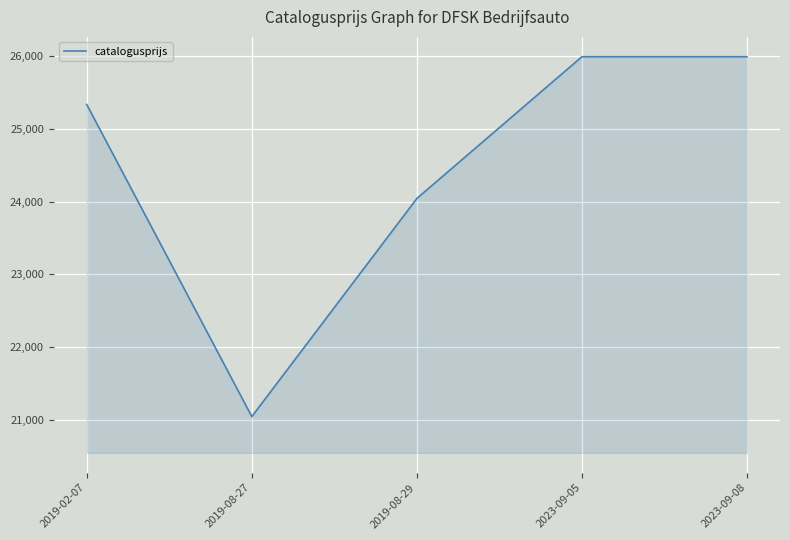

What position from the right is 2019-08-29?

3